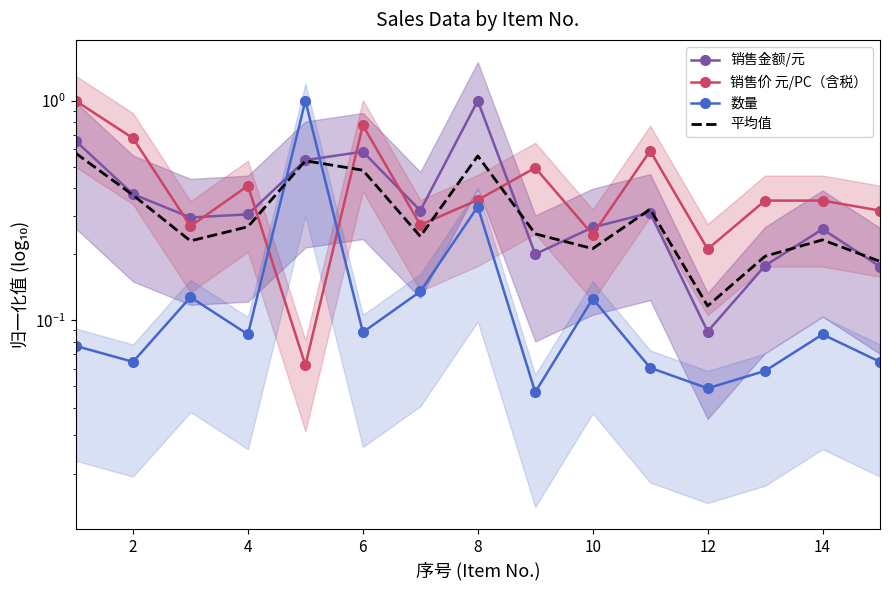

How many lines are shown in the chart?

4